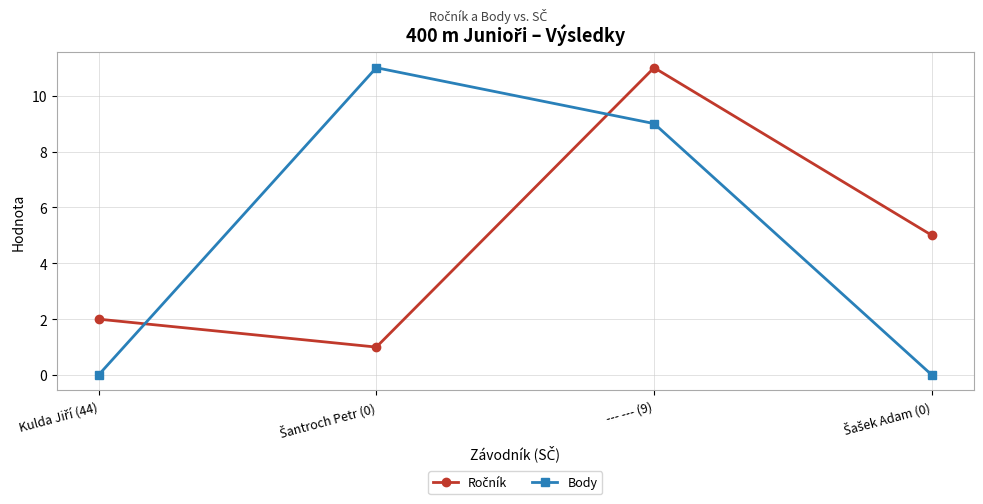

What is the difference between the maximum and second lowest values in the Body series?

11